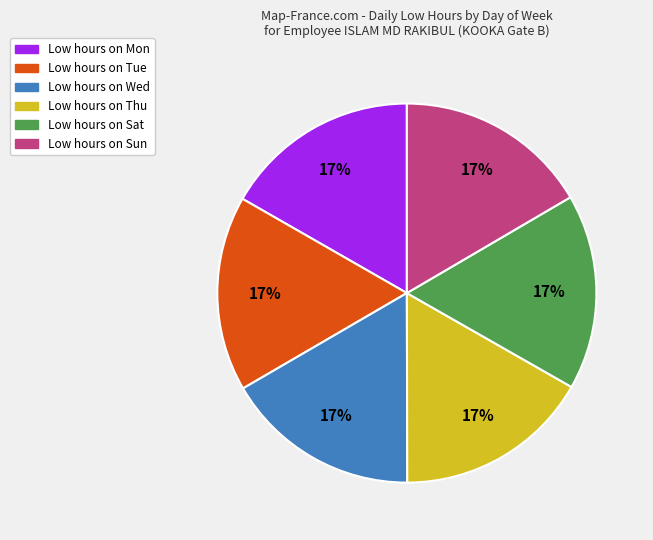

Is there a majority slice in this chart?

No